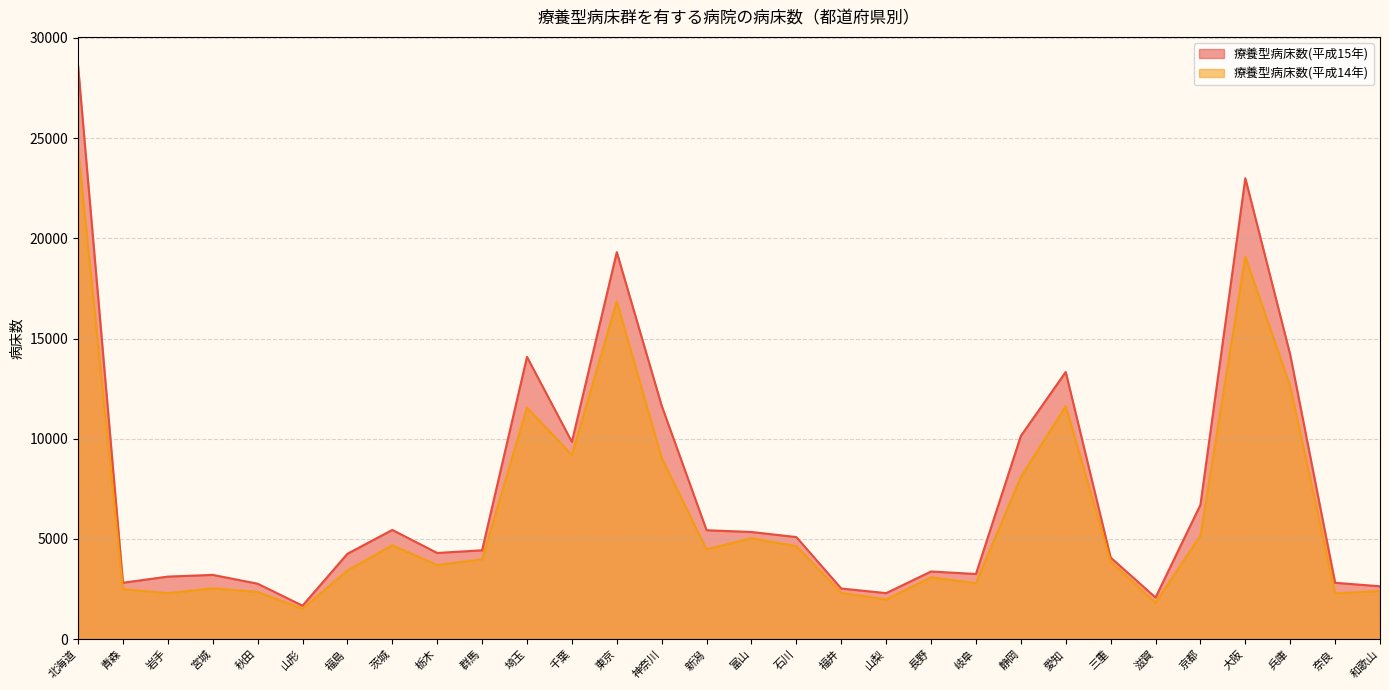

True or false: 療養型病床数(平成15年) has more than 2 interior local peaks.

True